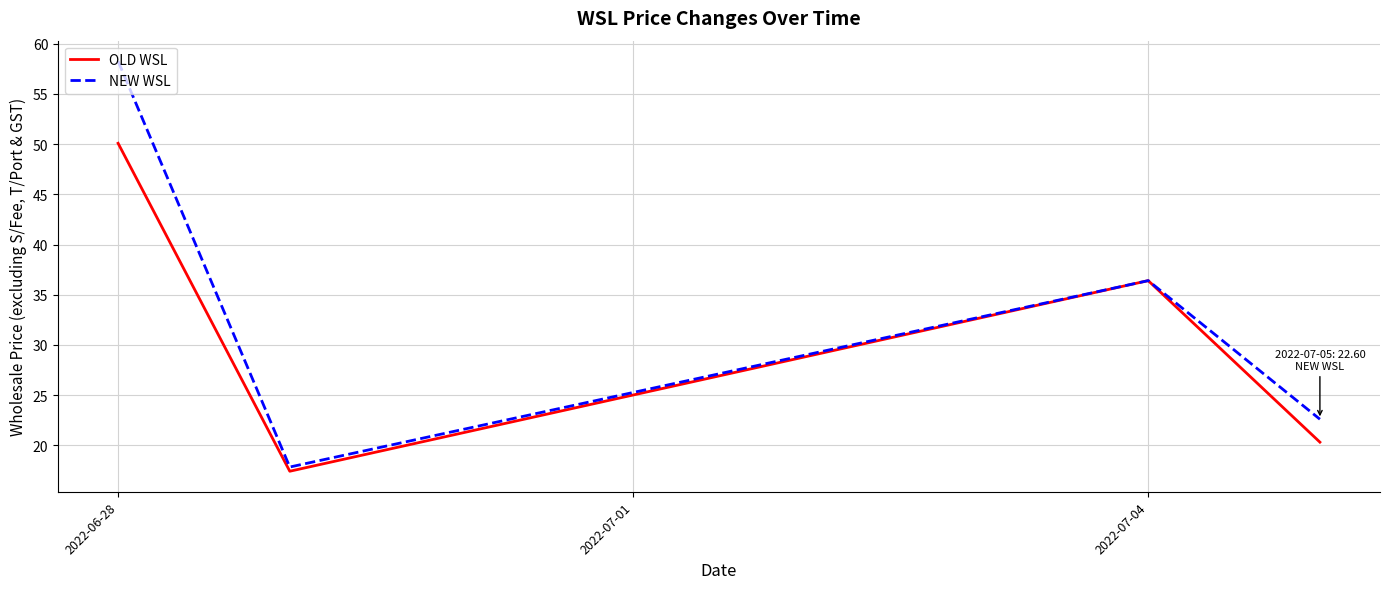

What is the highest value of the OLD WSL series?

50.1